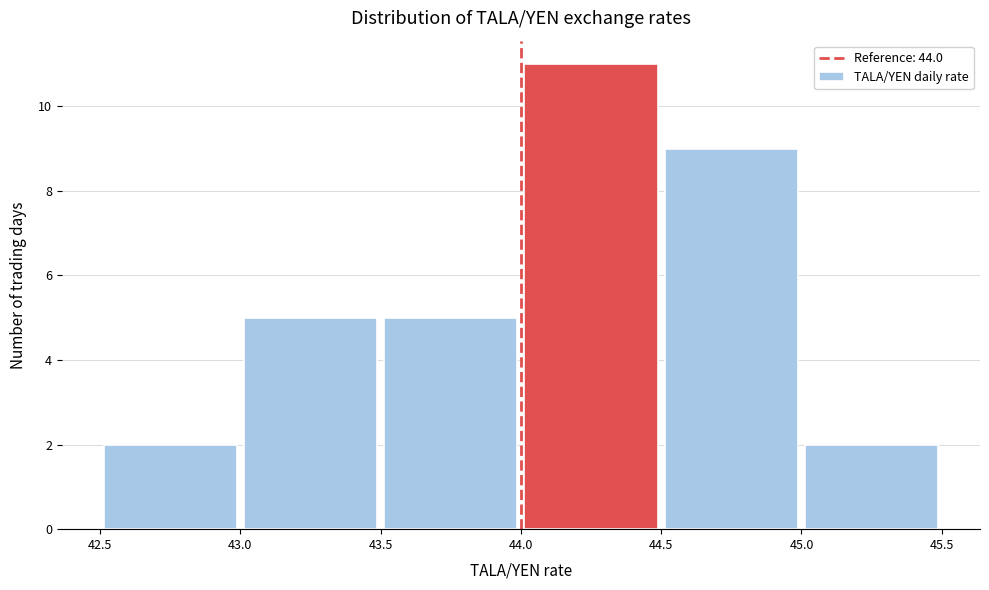

Over which range of the x-axis is the bar tallest?

44.0 to 44.5